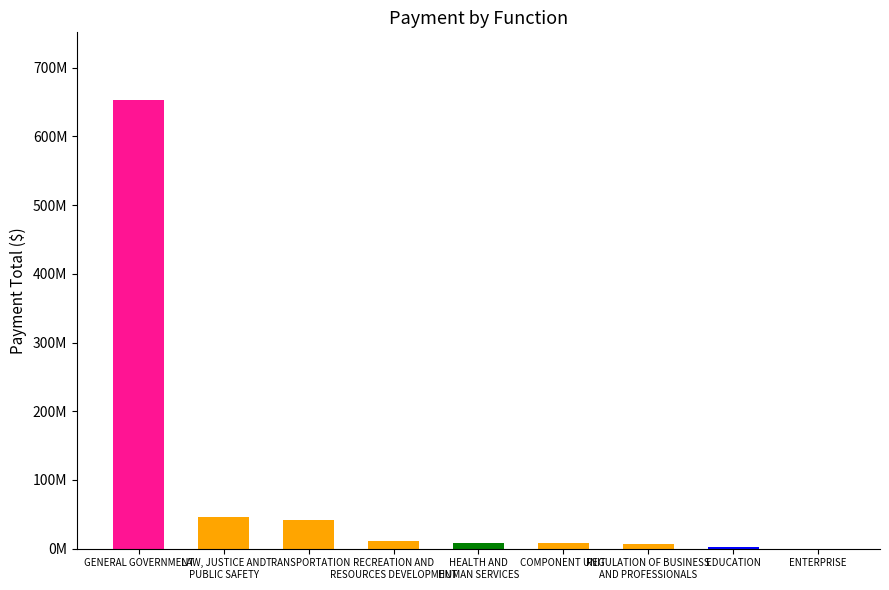

Are the bars horizontal?

No